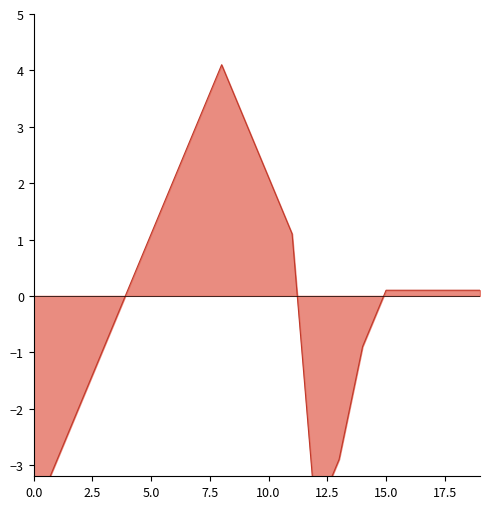

At which label does the data first exceed 0?

4